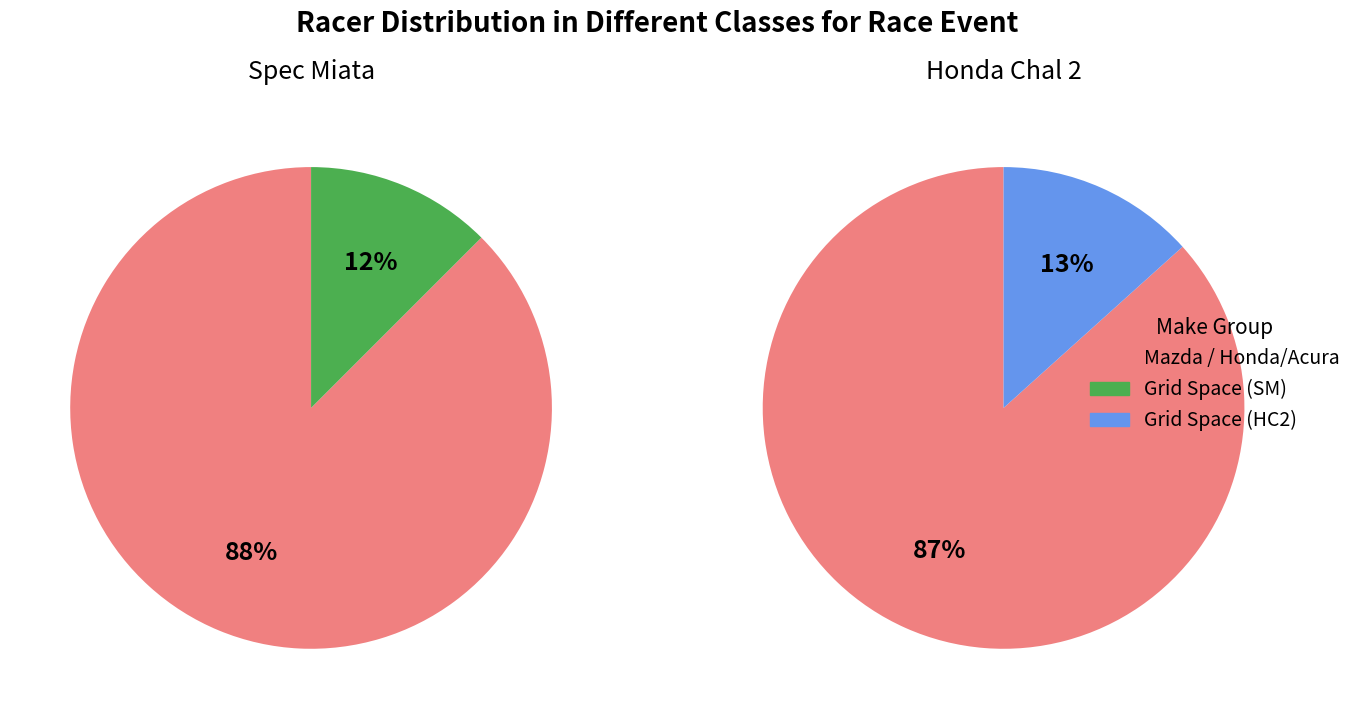

The 2 slice represents 7% of the pie. True or false?

False